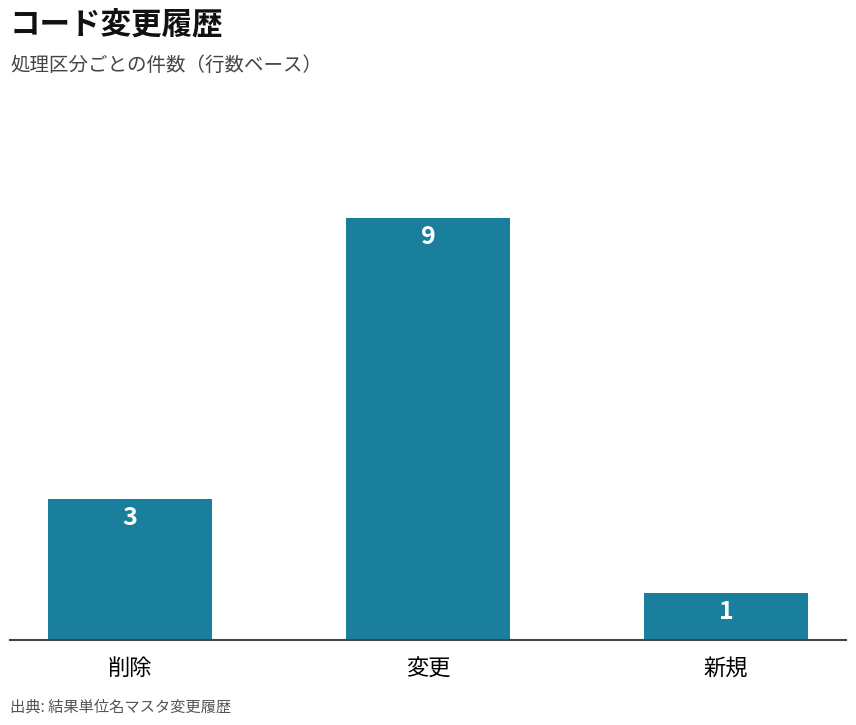

Count the number of data series in this chart.

1